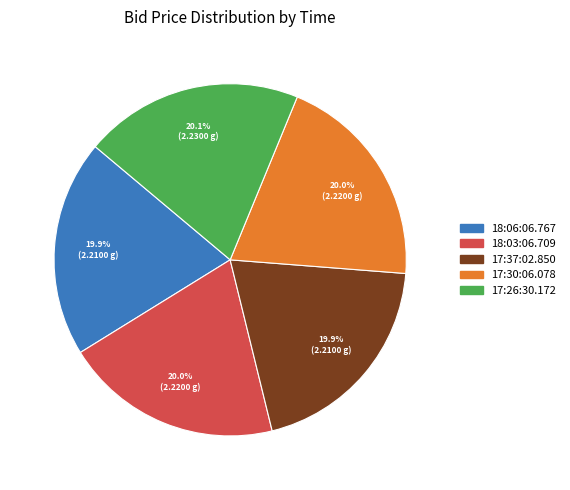

How many slices are in this pie chart?

5